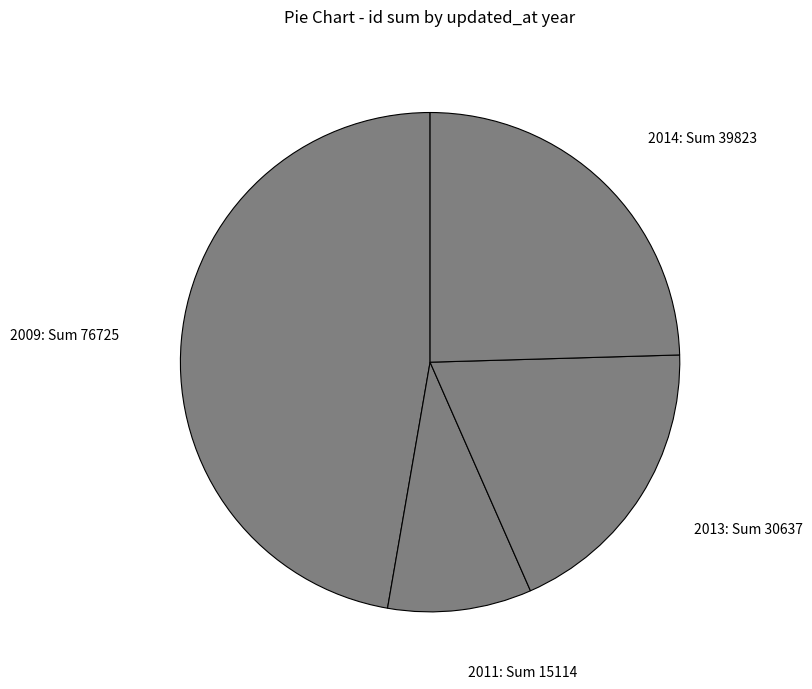

Approximately how many times larger is the value at 2009: Sum 76725 compared to 2013: Sum 30637?

2.5